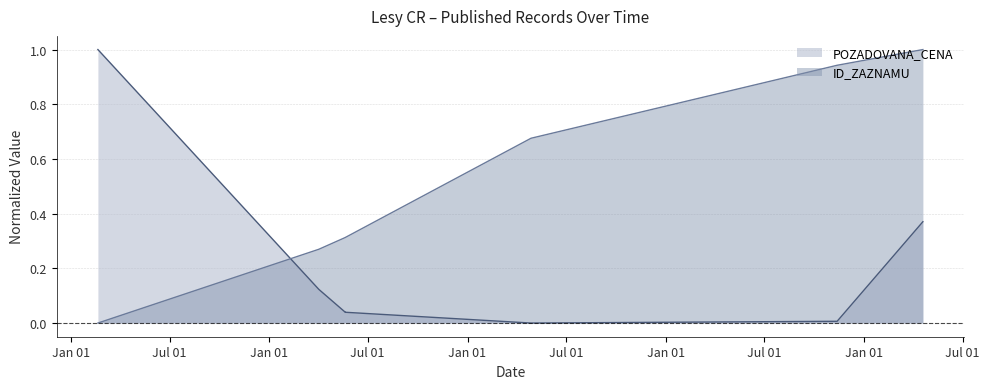

What is the label of the 4th point from the left?

2019-05-21